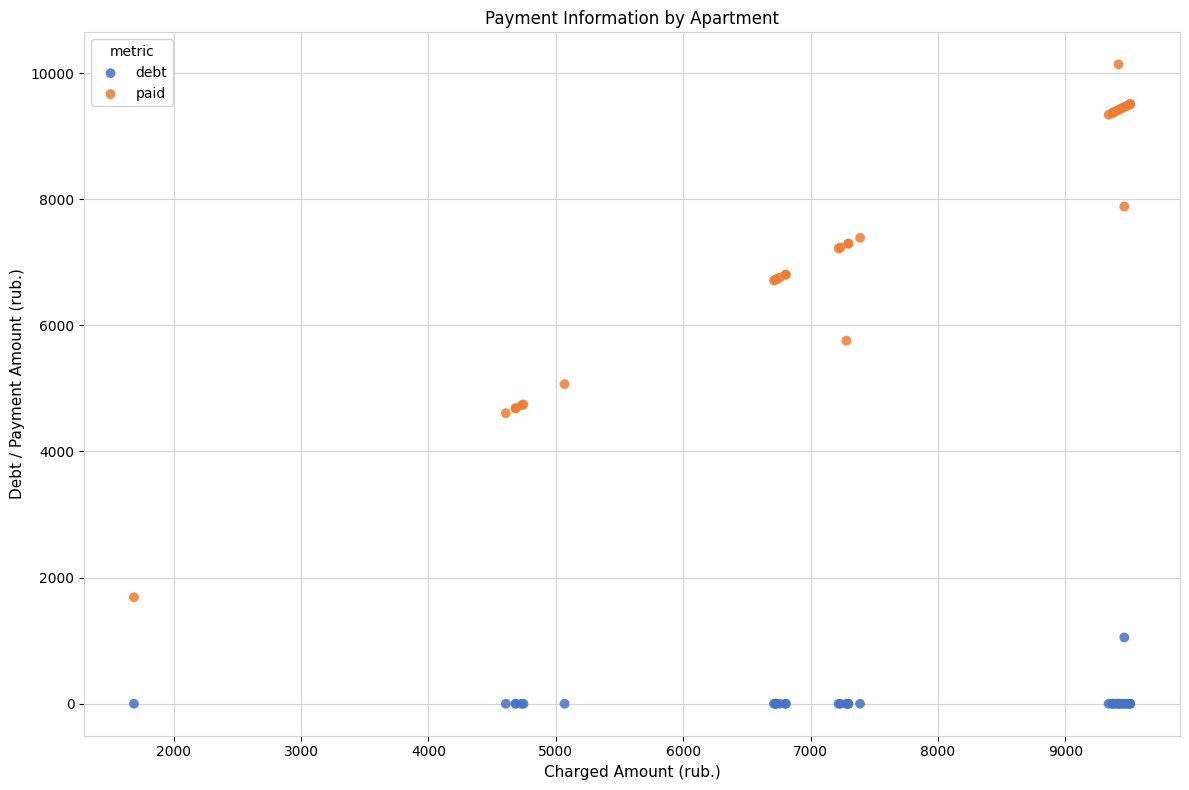

In the paid series, what Y value is closest to 5914?

5757.1